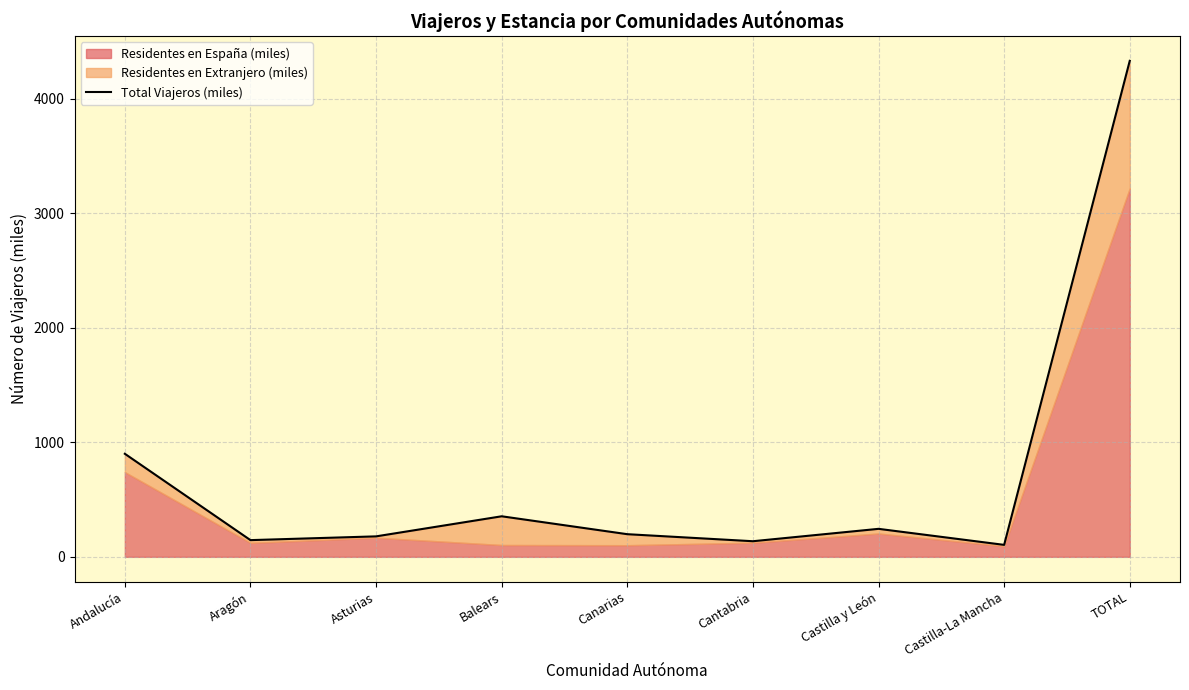

Read the value at TOTAL.

4330.6